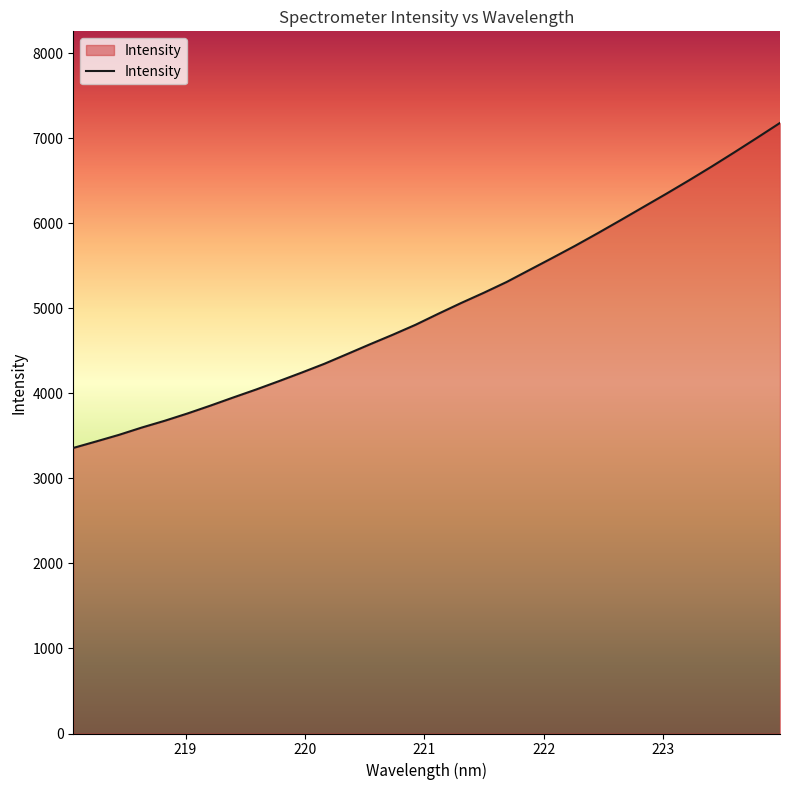

What is the difference between the maximum and minimum values?

3821.2